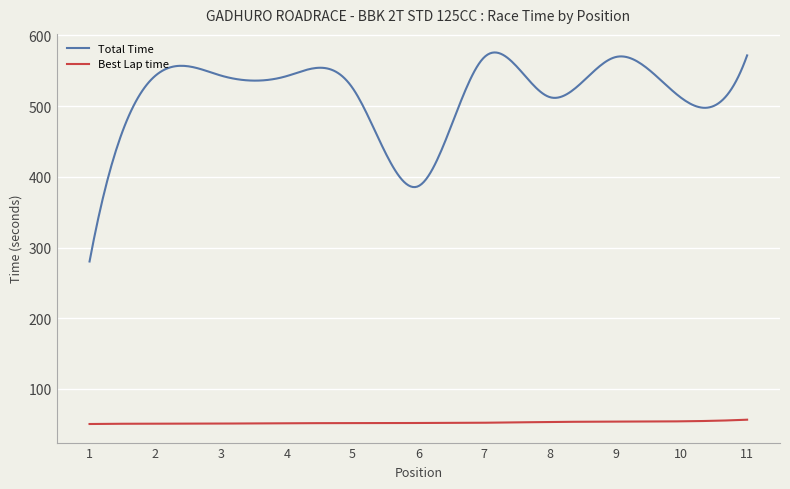

How many series are shown in this chart?

2